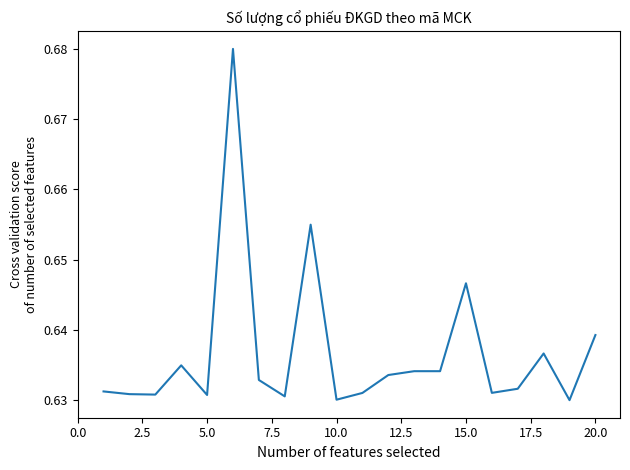

True or false: the data shows 0.9 at 5.0.

False